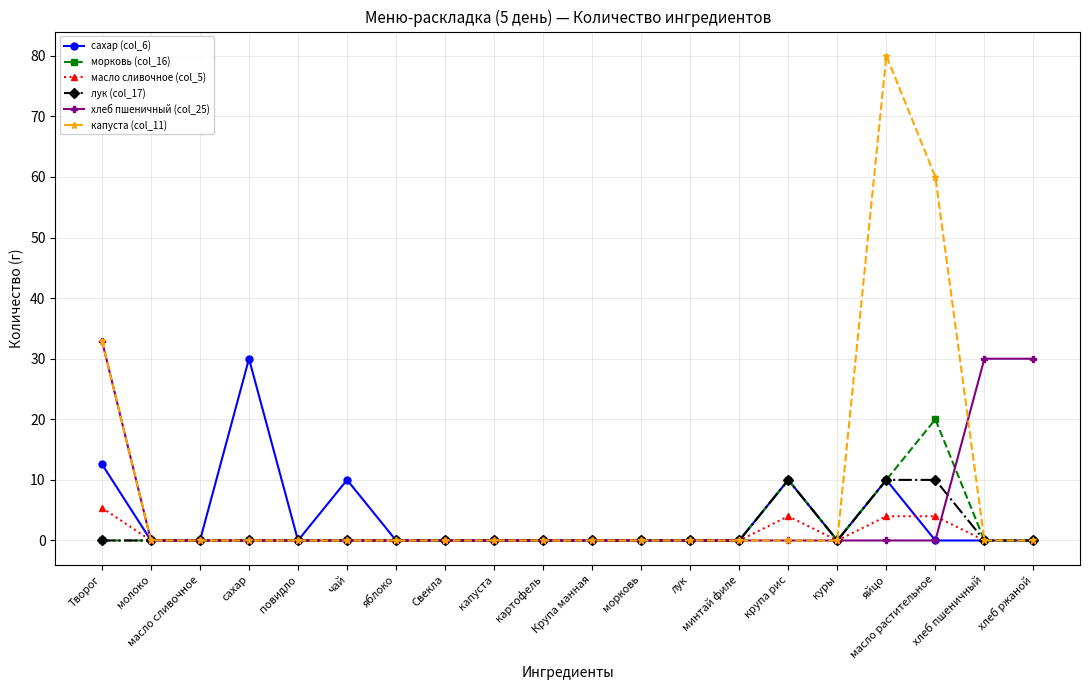

What is the average value of the лук (col_17) series?

1.5